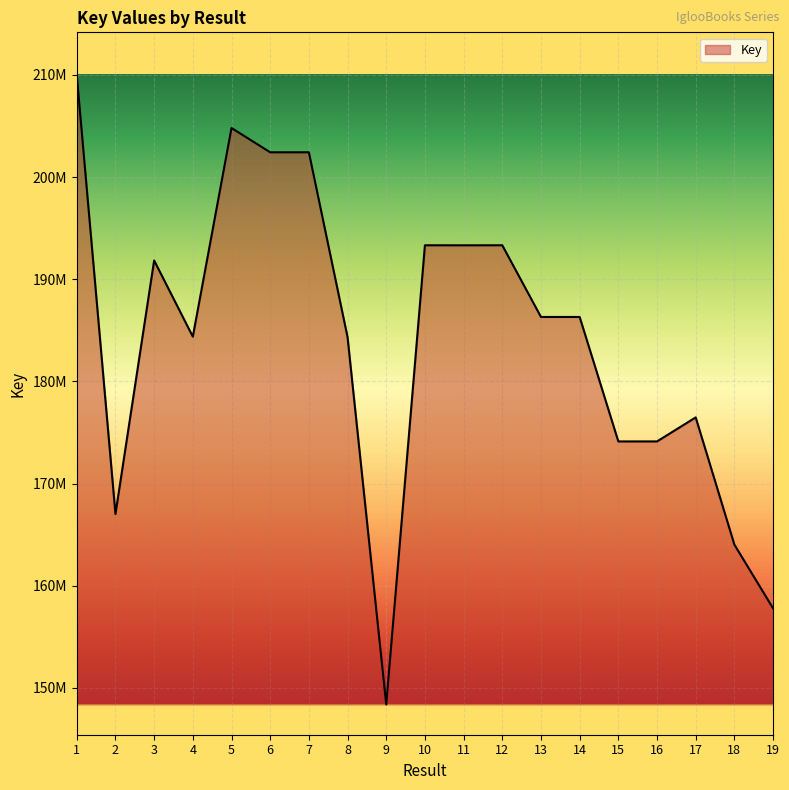

Is it true that the value at 15 is 263466308?

False